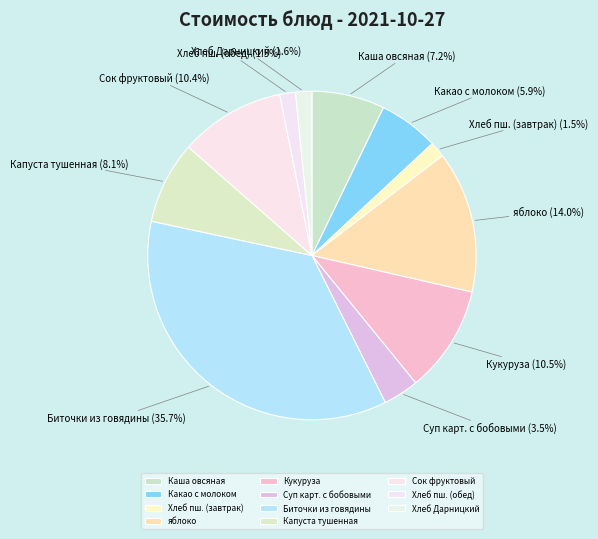

Which has a higher value, Каша овсяная or Какао с молоком?

Каша овсяная